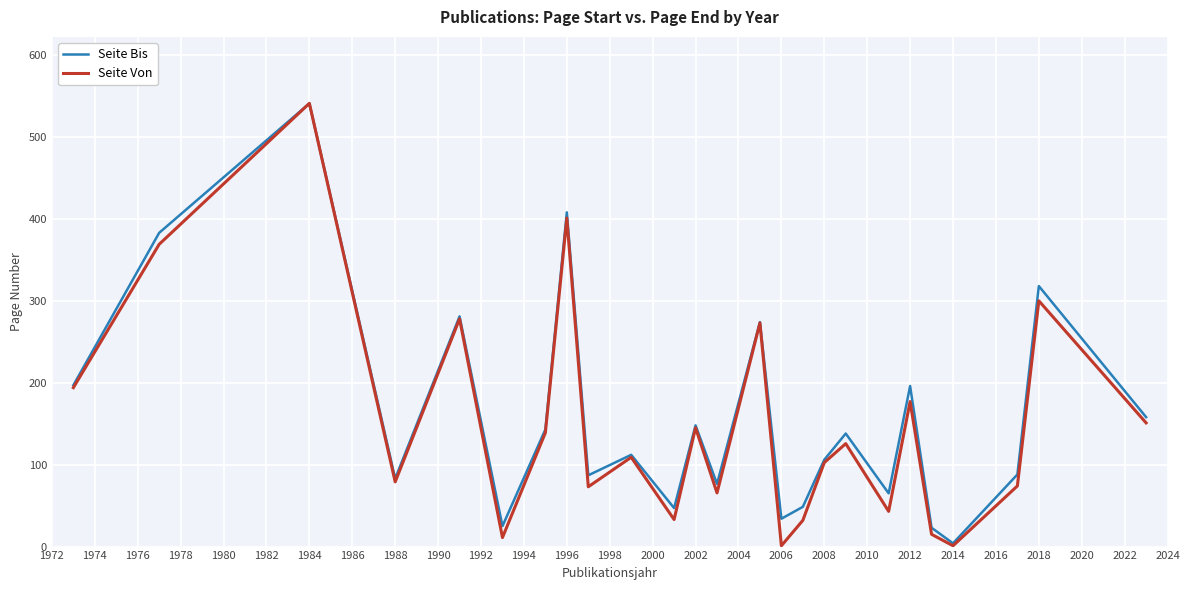

What is the highest value of the Seite Von series?

541.0